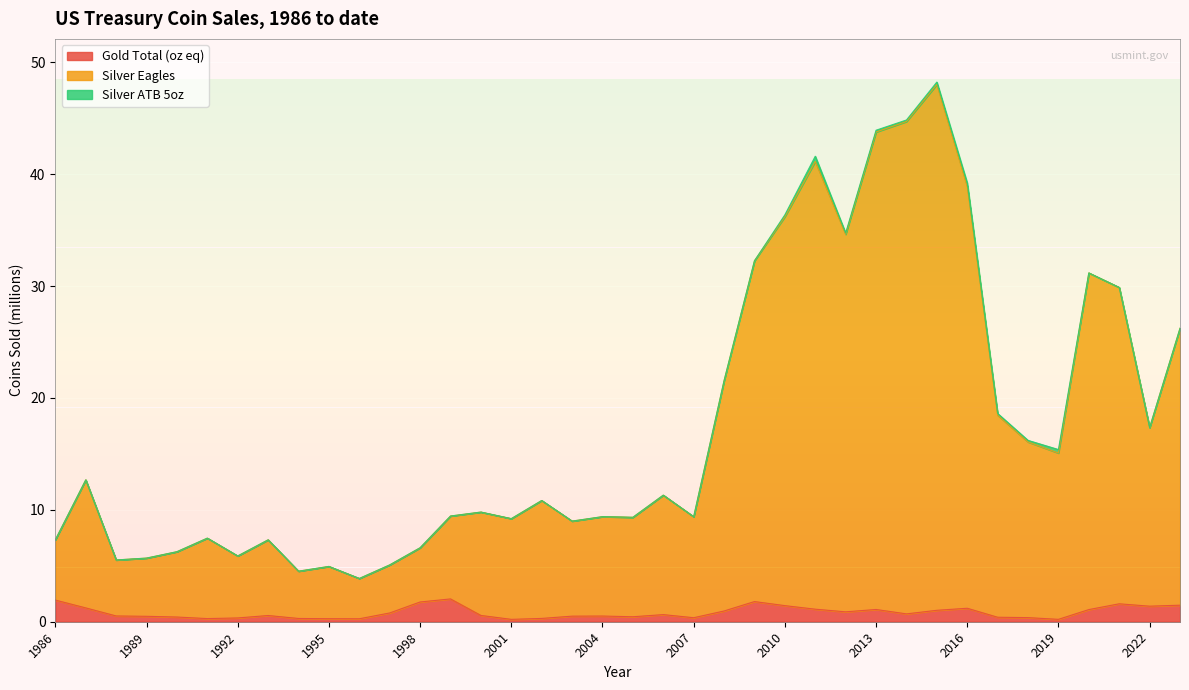

What is the total value across all series at 2022?

17.4